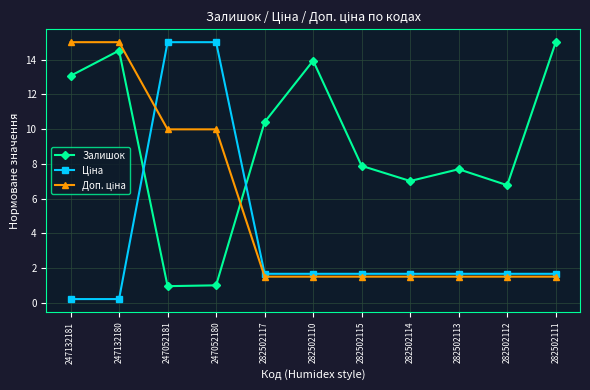

At which category is the sum across all series the highest?

247132180